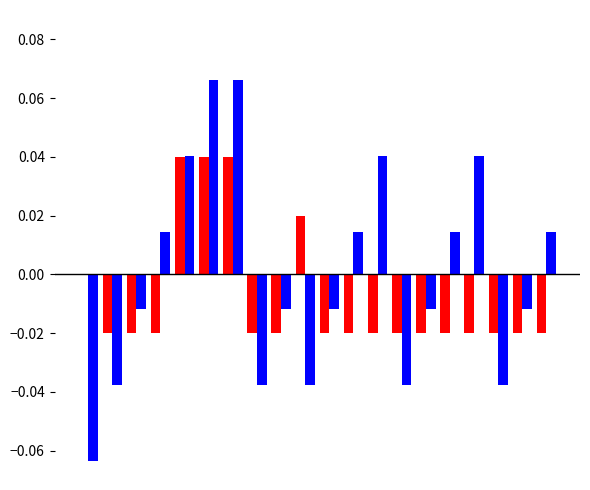

What is the minimum value shown in the chart?

-0.1